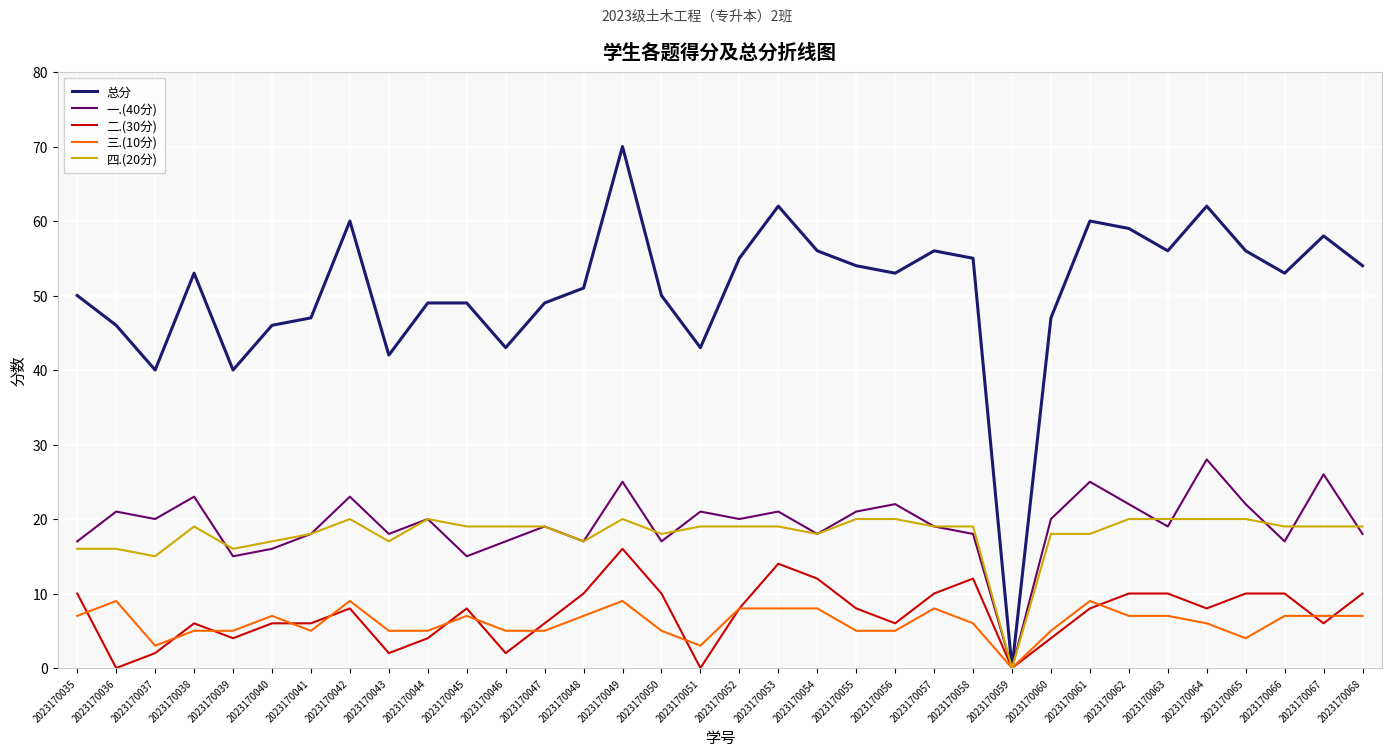

Which category has the highest value across all series?

2023170049